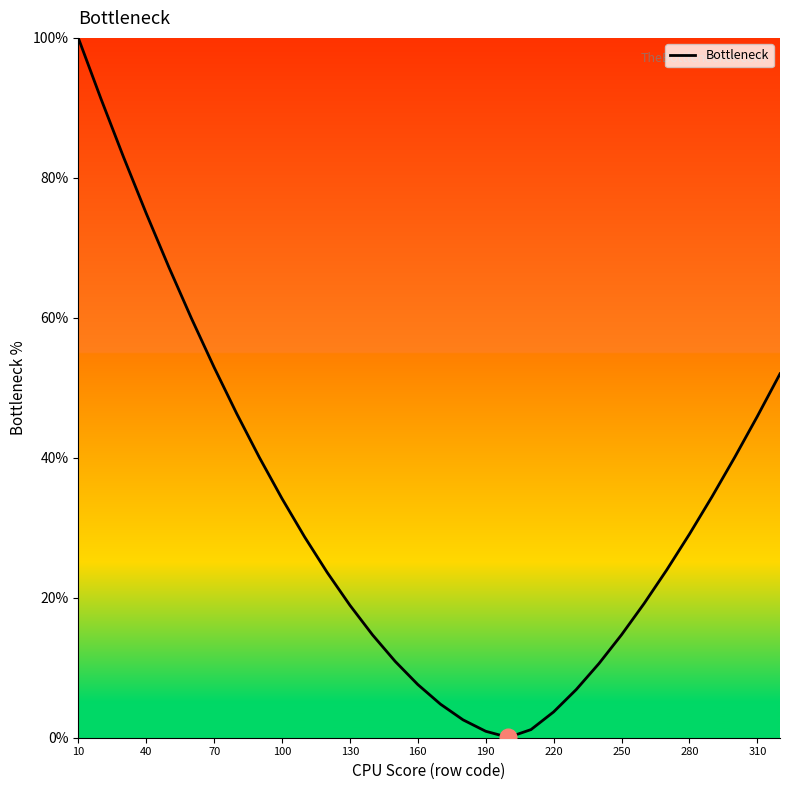

What is the greatest value displayed?

100.0